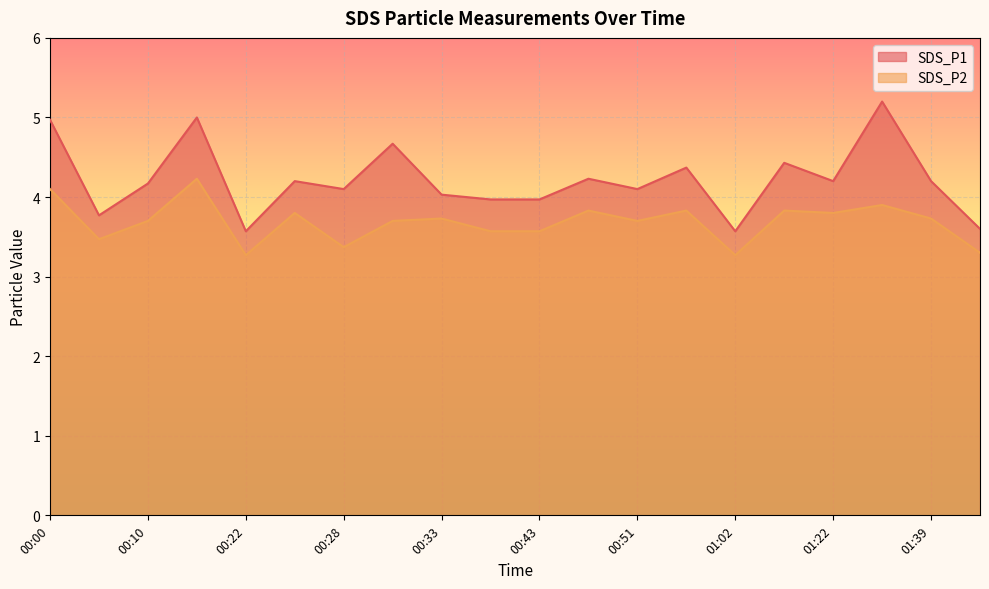

What is the value of the SDS_P1 point at the 11th from the left?

4.0